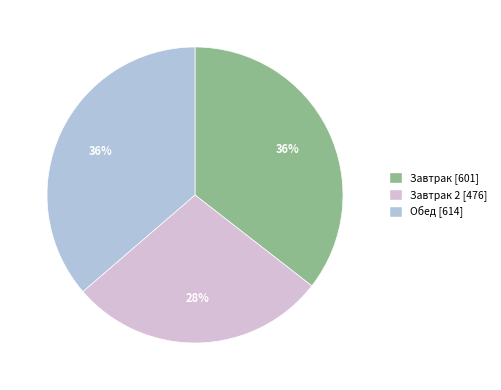

Is there any slice that represents more than half of the pie?

No